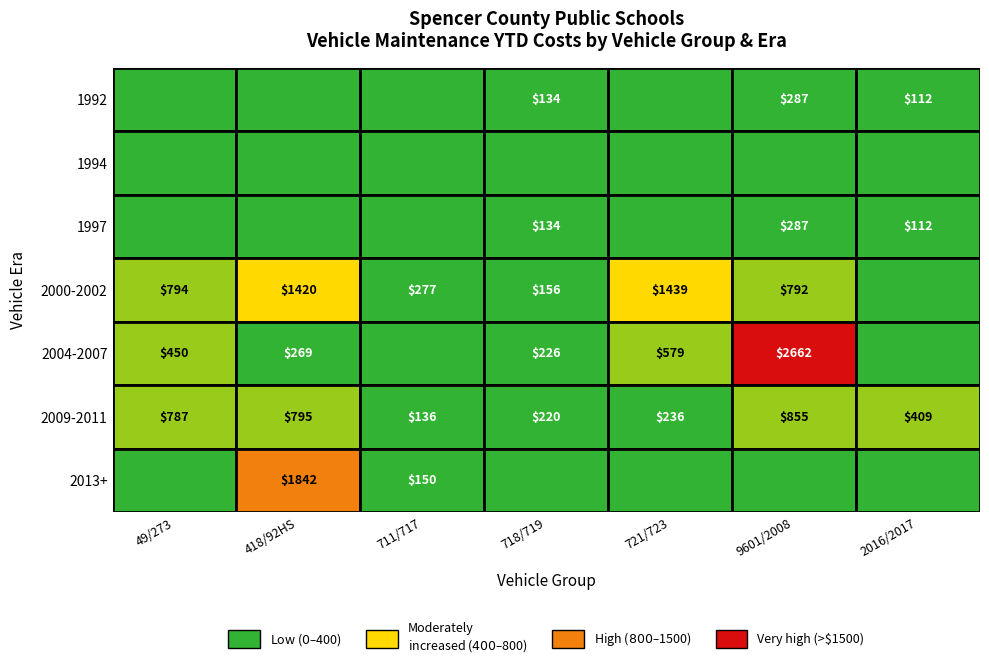

What is the difference between the maximum and minimum values in the 2013+ series?

1842